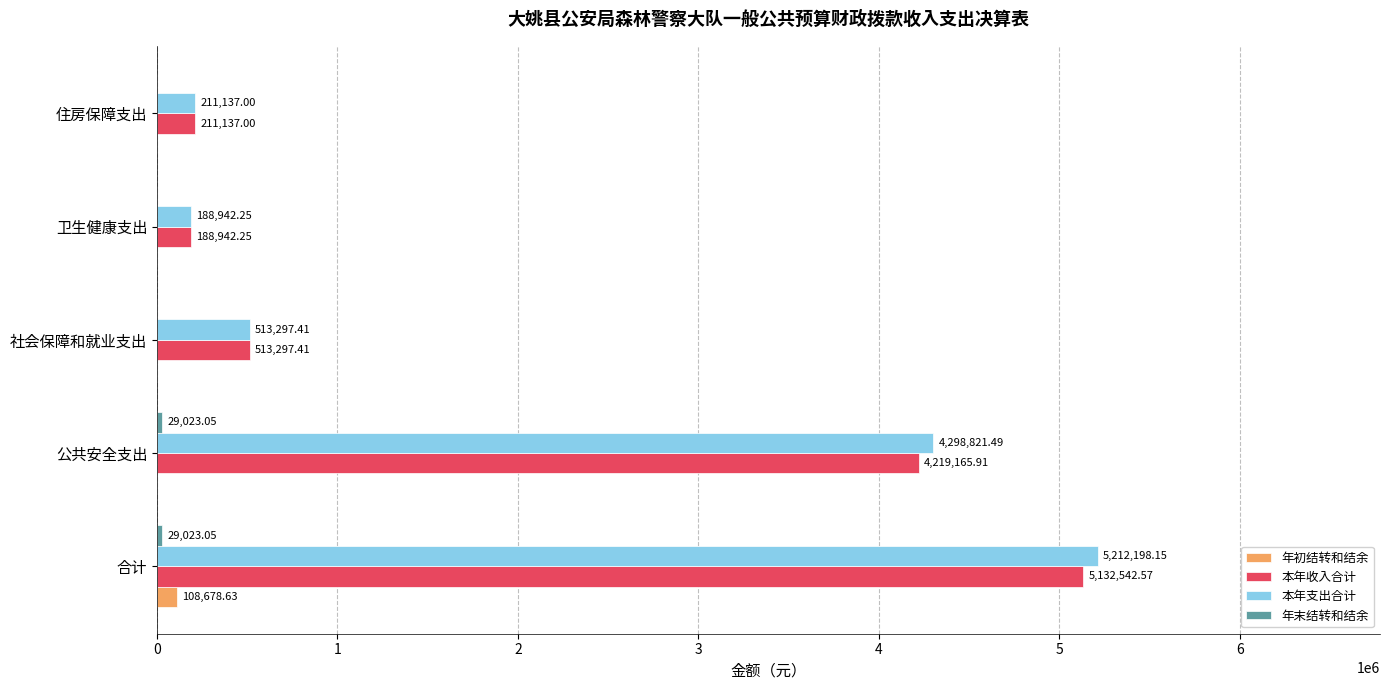

At which label is 本年支出合计 closest to 2700570?

公共安全支出